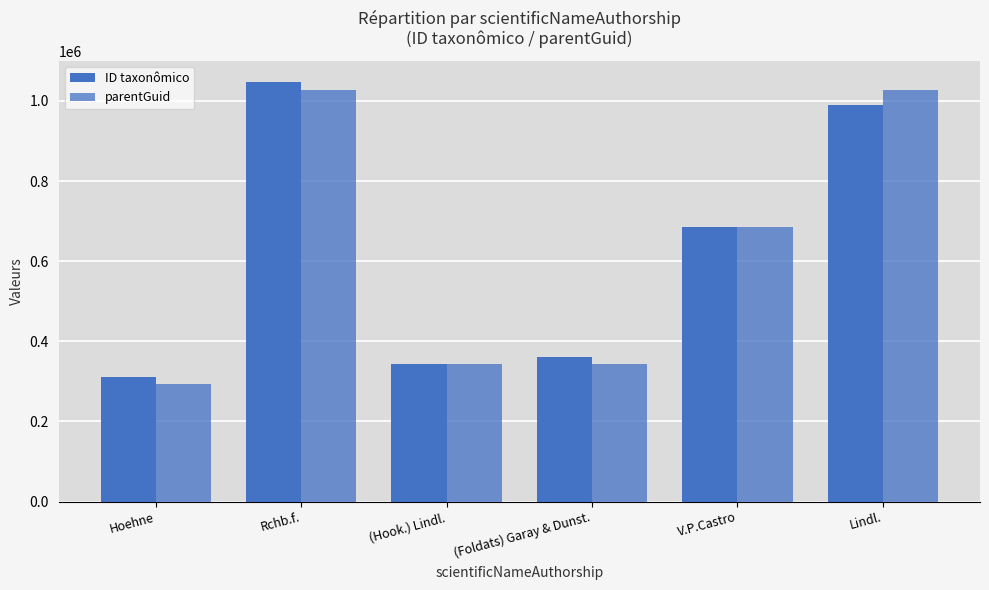

List the labels in order of parentGuid value, smallest first.

Hoehne, (Hook.) Lindl., (Foldats) Garay & Dunst., V.P.Castro, Rchb.f., Lindl.